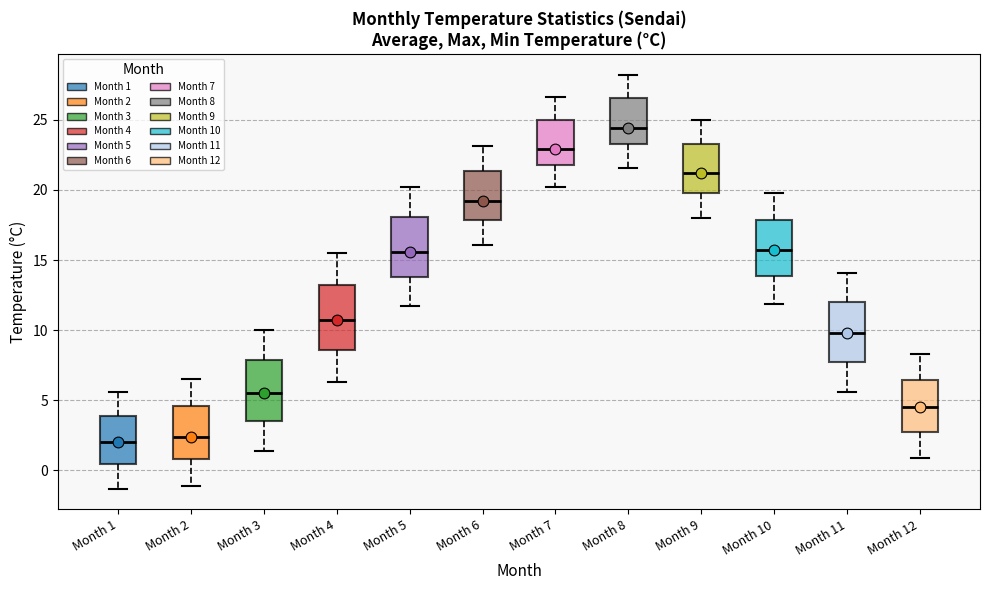

Which box has the highest median line?

Month 8